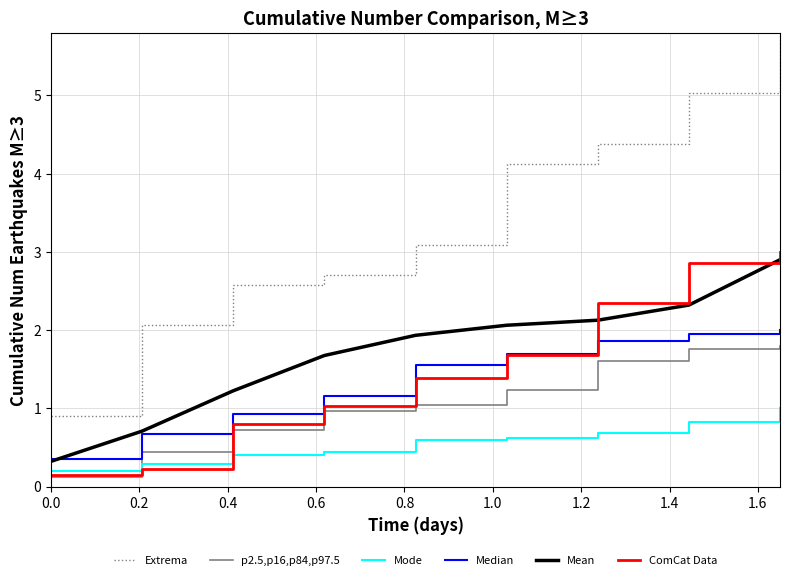

How many lines are shown in the chart?

6